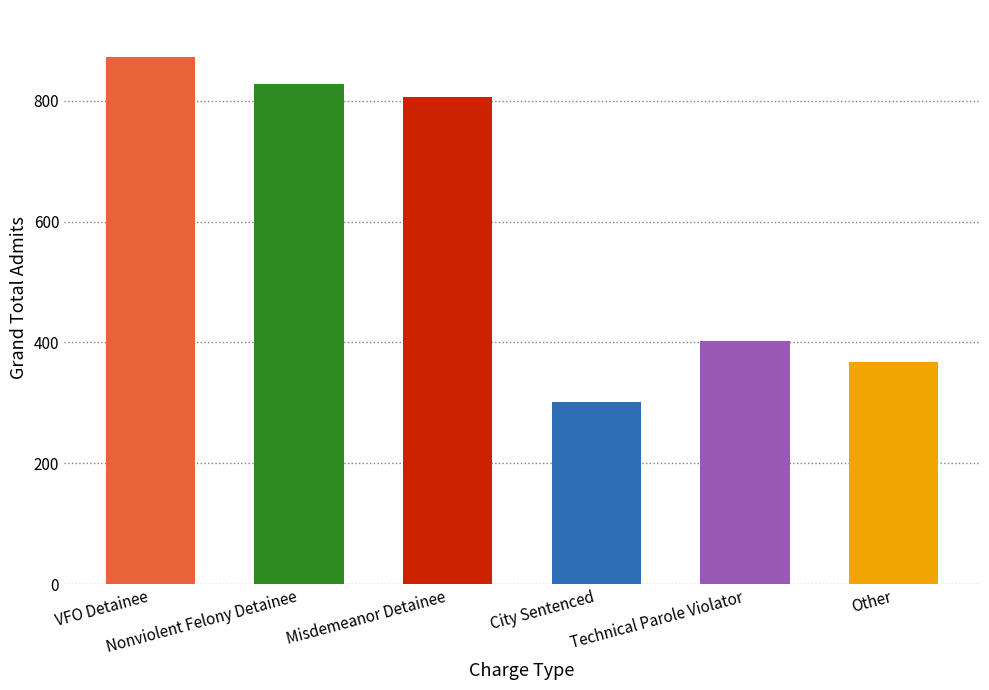

What is the label of the 1st bar from the right?

Other